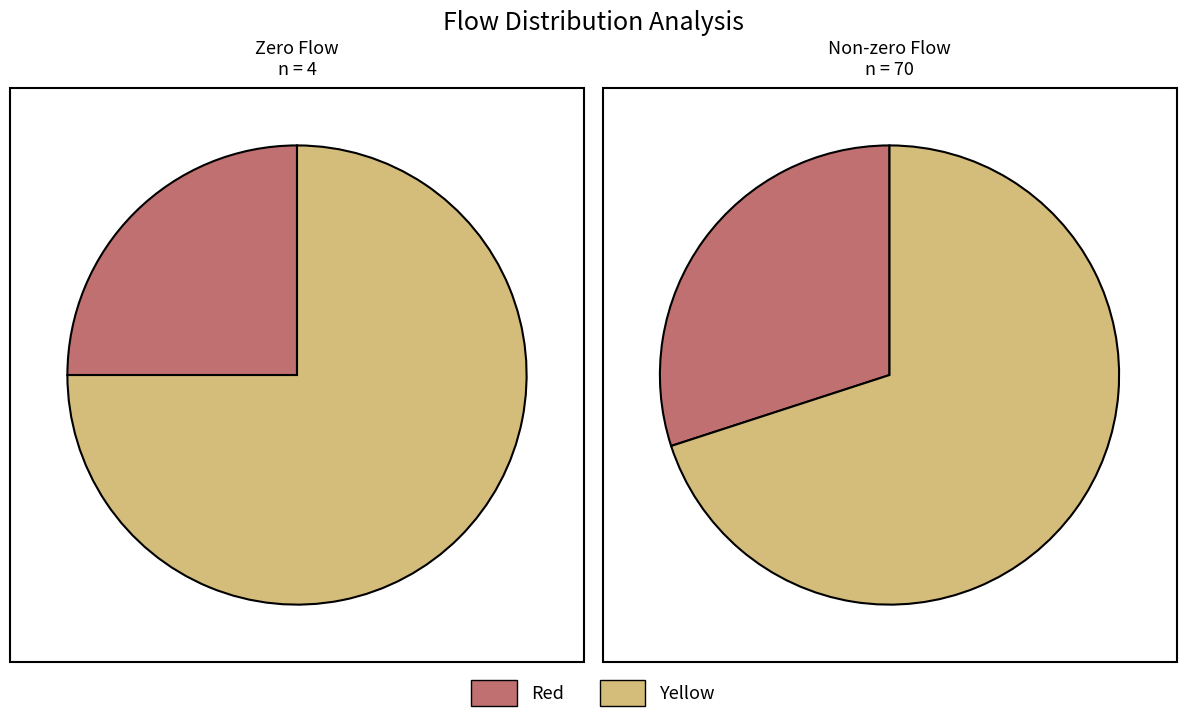

To the nearest percent, what percentage of the pie is 14?

10%